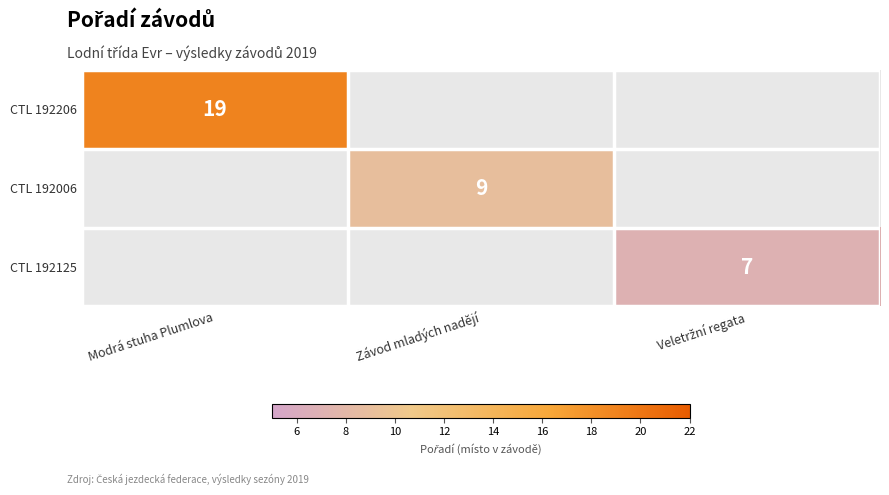

How many values in CTL 192125 are above zero?

1